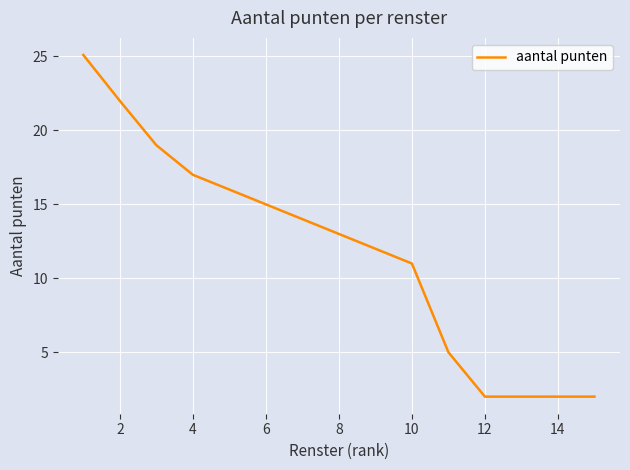

What is the greatest value displayed?

25.1